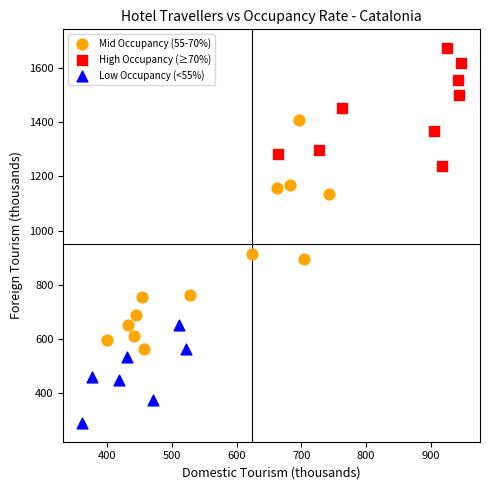

Which series has the widest spread of Y values?

Mid Occupancy (55-70%)